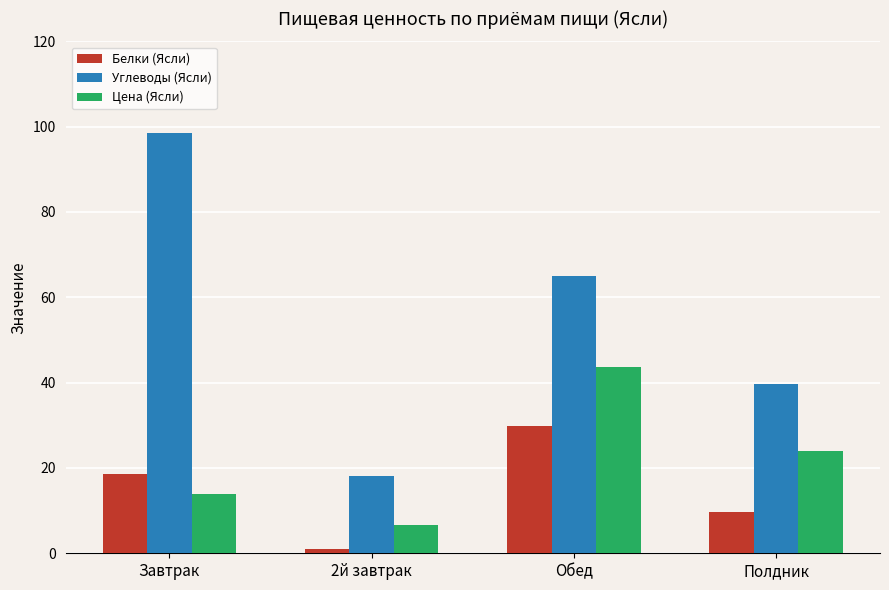

At how many categories does at least one series exceed 14?

4